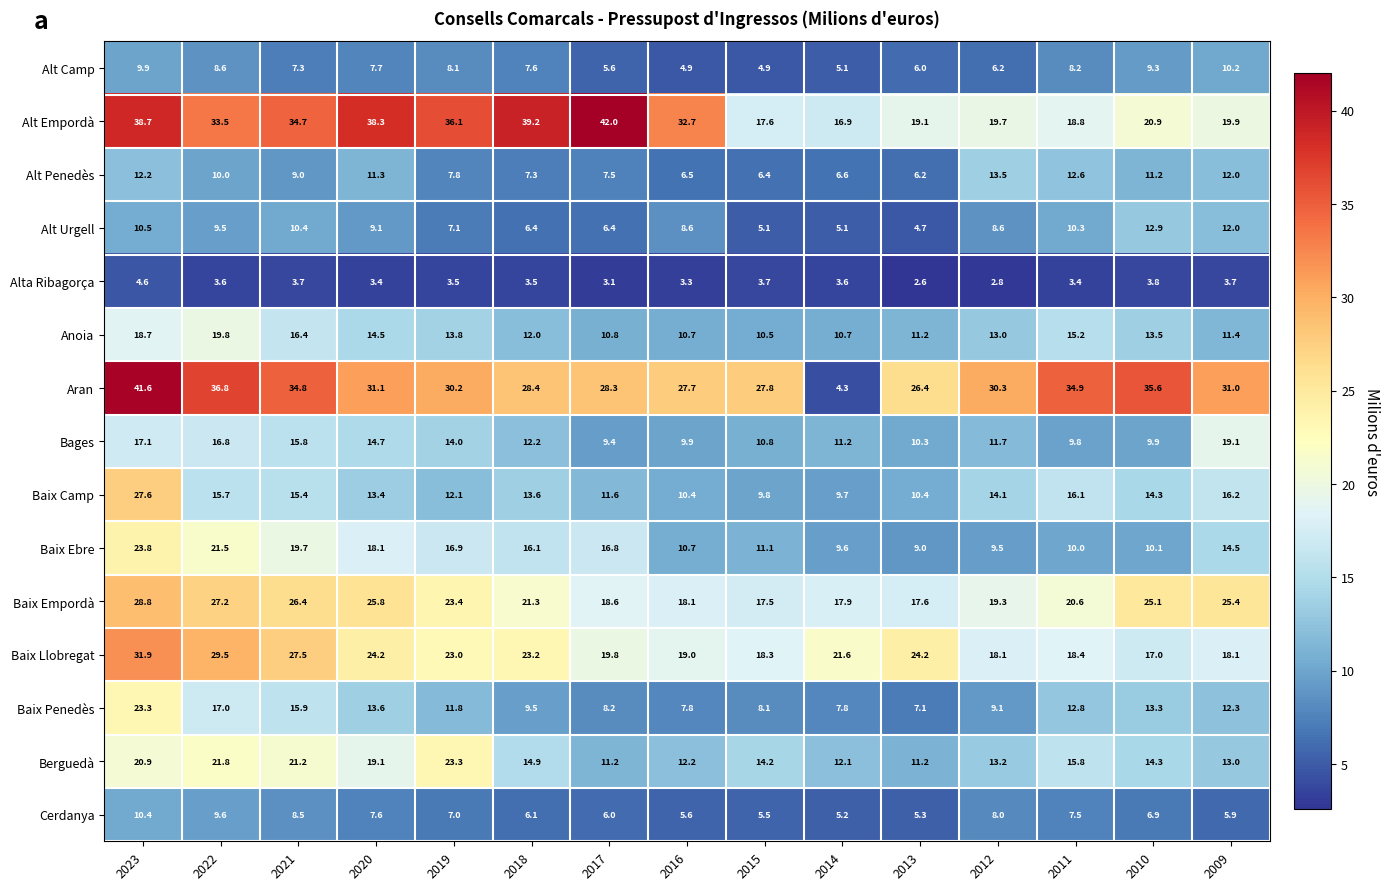

What is the difference between the maximum and minimum values in the Alt Empordà series?

25.1